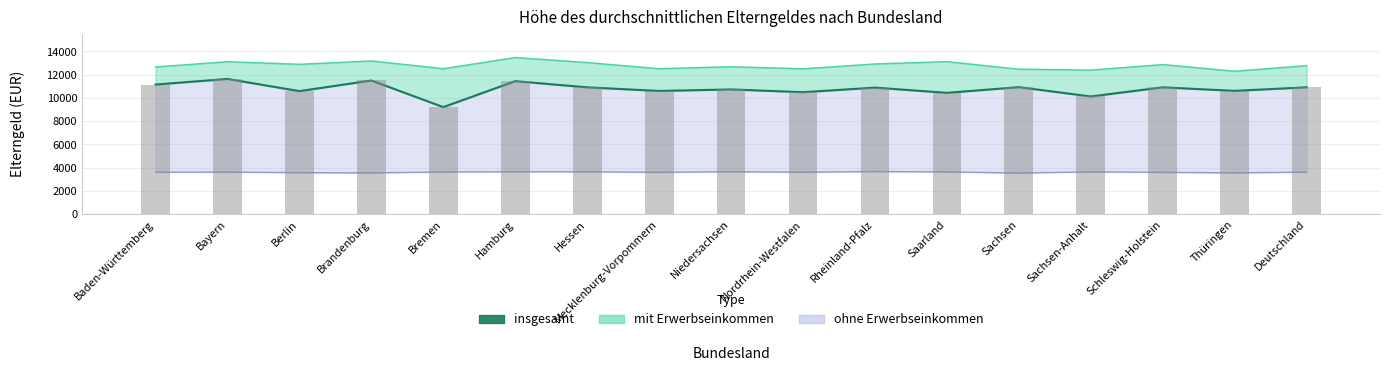

What is the sum of the insgesamt (bar) values at Baden-Württemberg and Sachsen?

22076